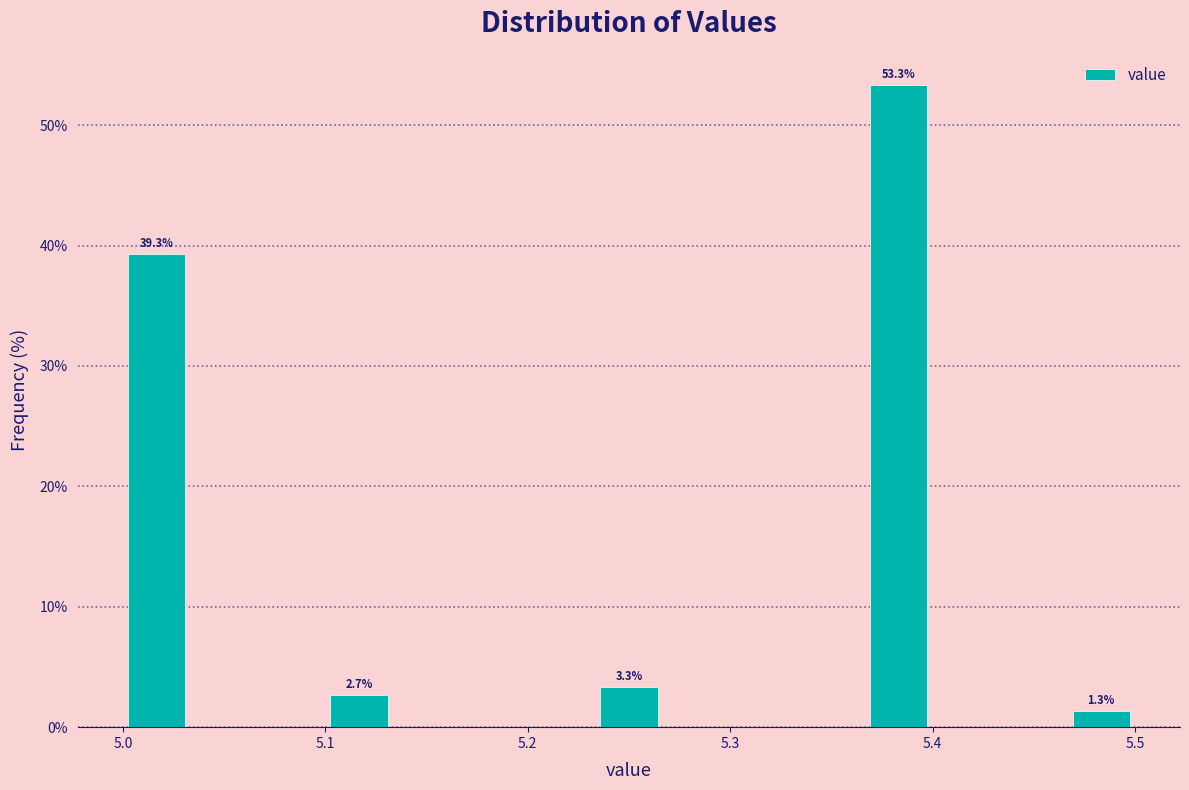

Around what value on the x-axis is the tallest bar? Give the approximate position of its centre, as read against the axis.

5.38